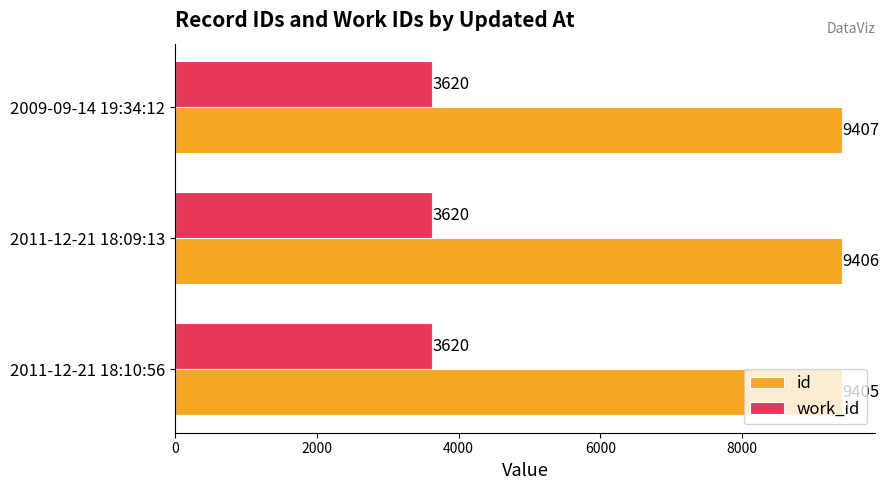

Is it true that id equals 3038 at 2011-12-21 18:09:13?

False